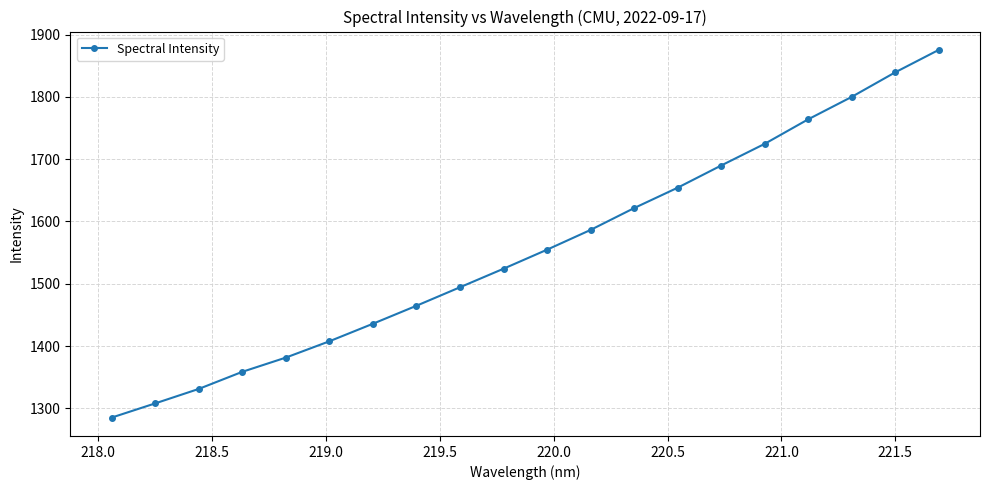

What is the difference between the maximum and minimum values?

590.1